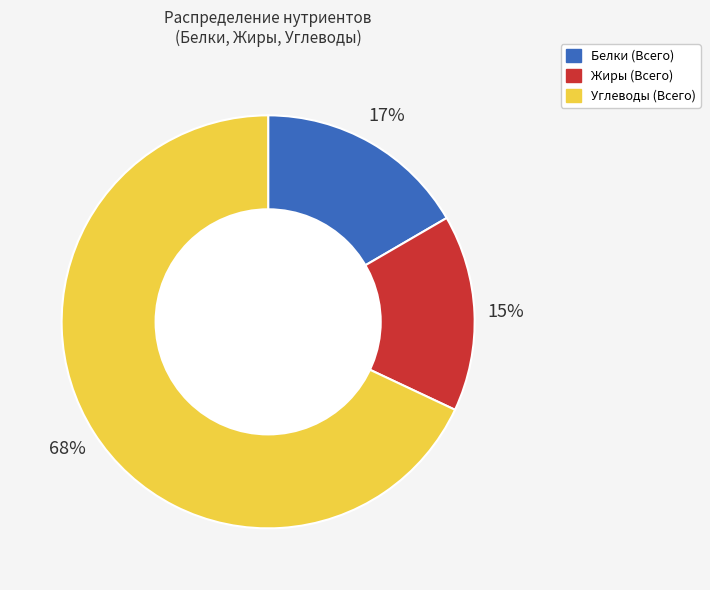

What is the ratio of the value at Жиры (Всего) to the value at Белки (Всего)?

0.9